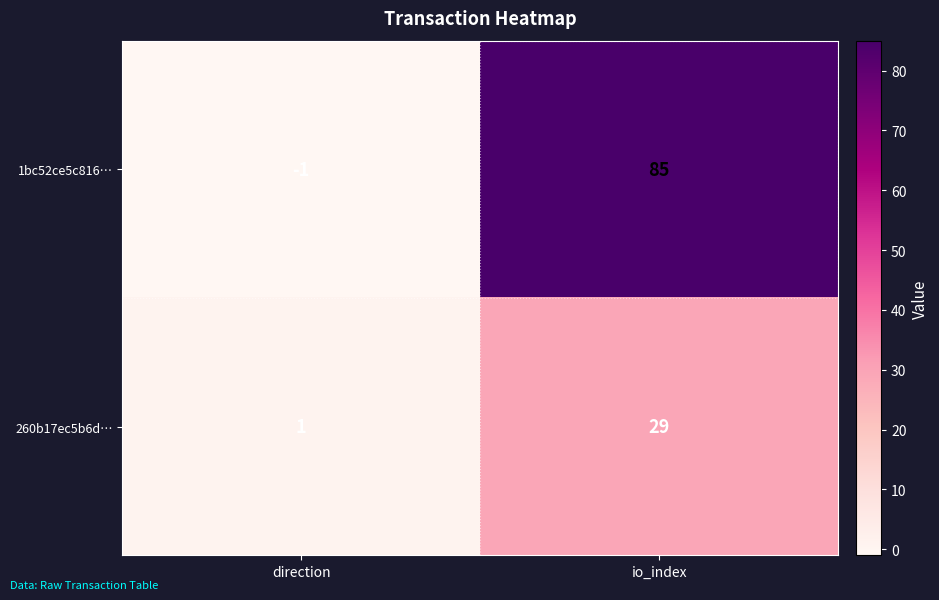

At how many categories does at least one series exceed 44?

1